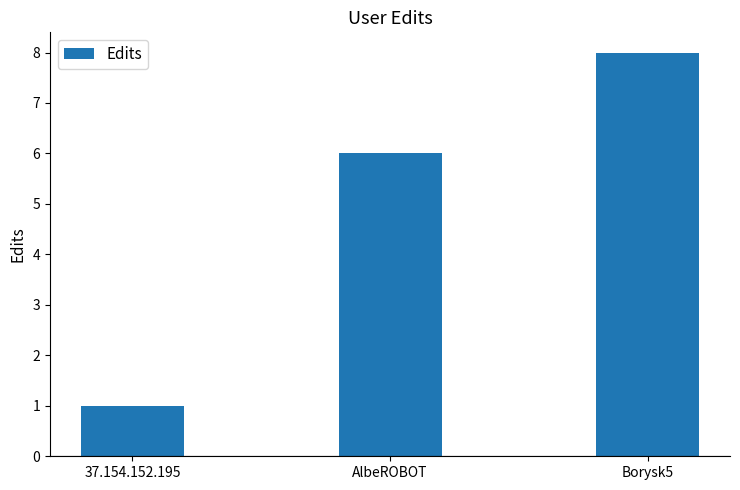

What is the approximate value at Borysk5?

8